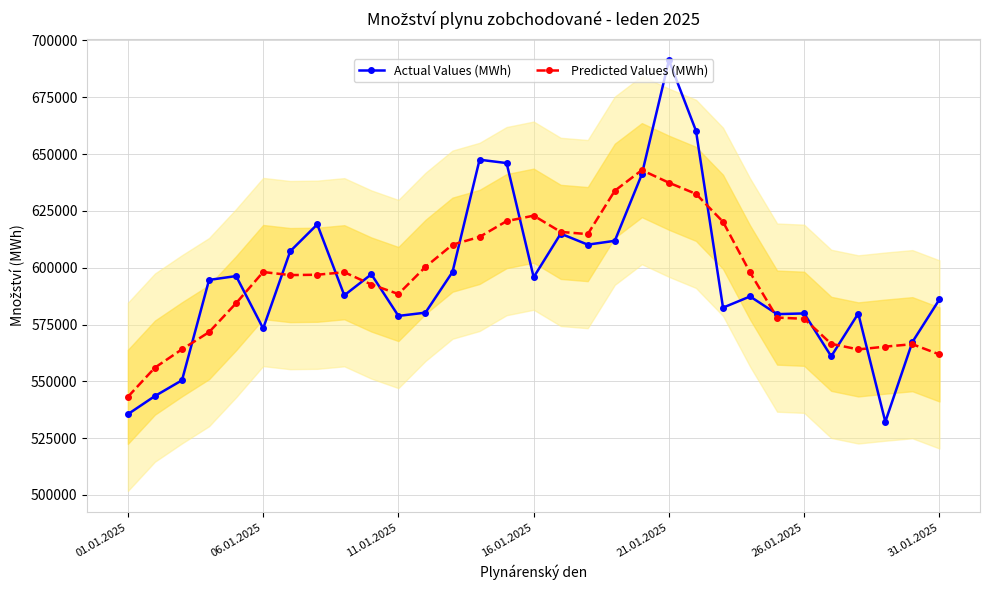

What is the value of the Actual Values (MWh) point at the 29th from the left?

532197.0